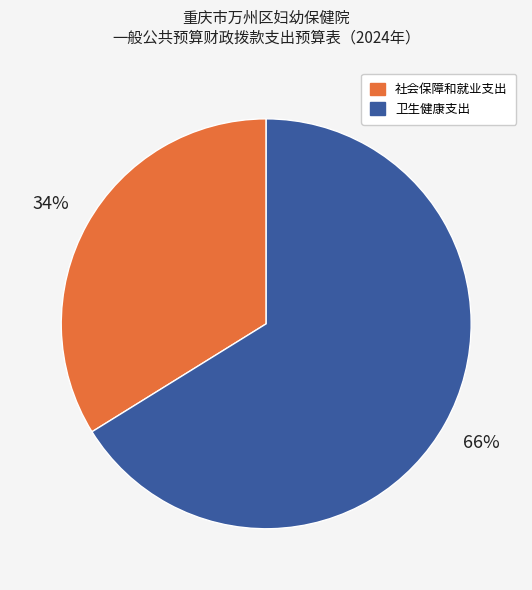

How many slices are in this pie chart?

2